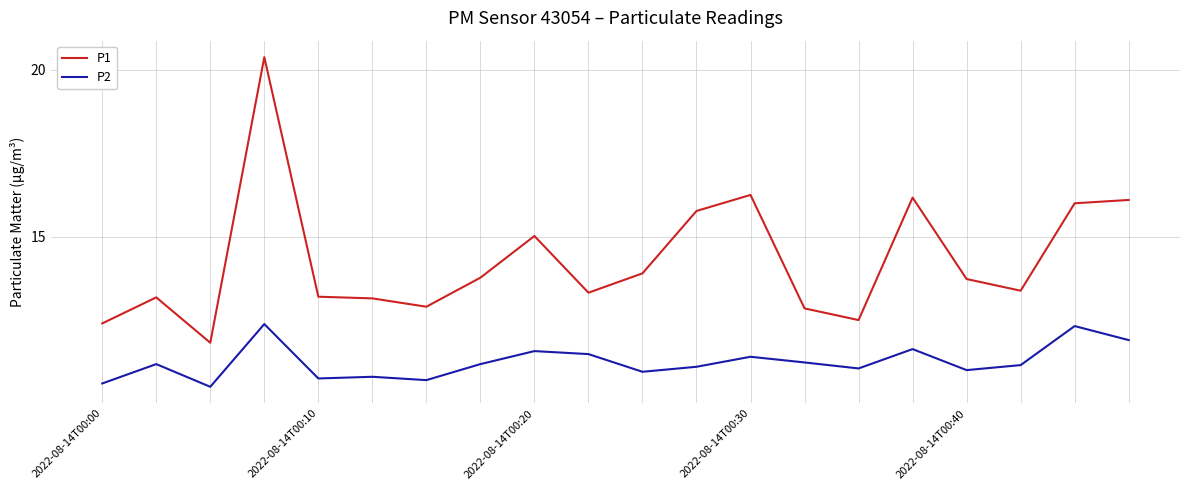

Which series has the largest total across all categories?

P1